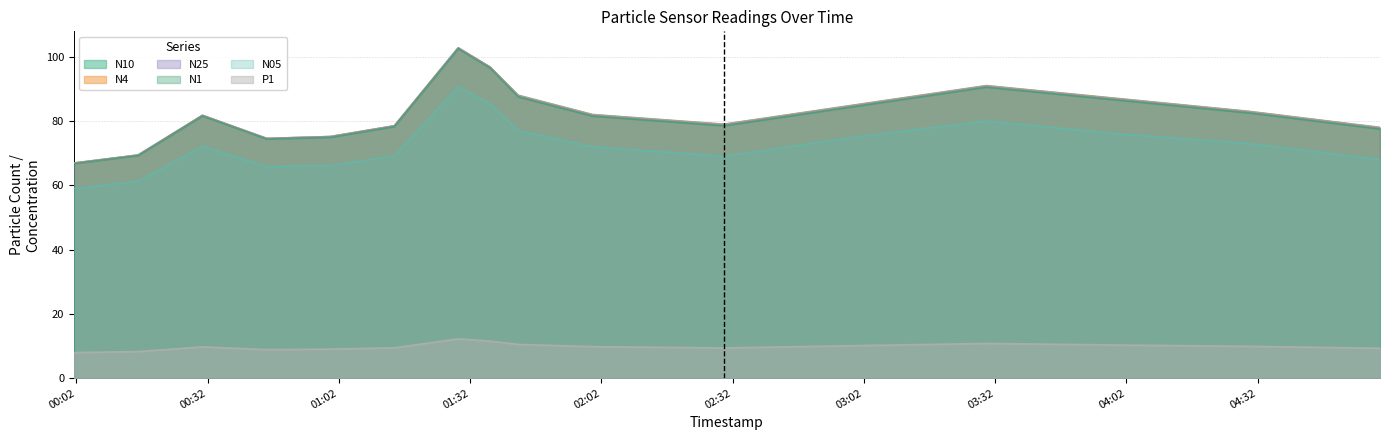

True or false: N1 has more than 2 interior local peaks.

True